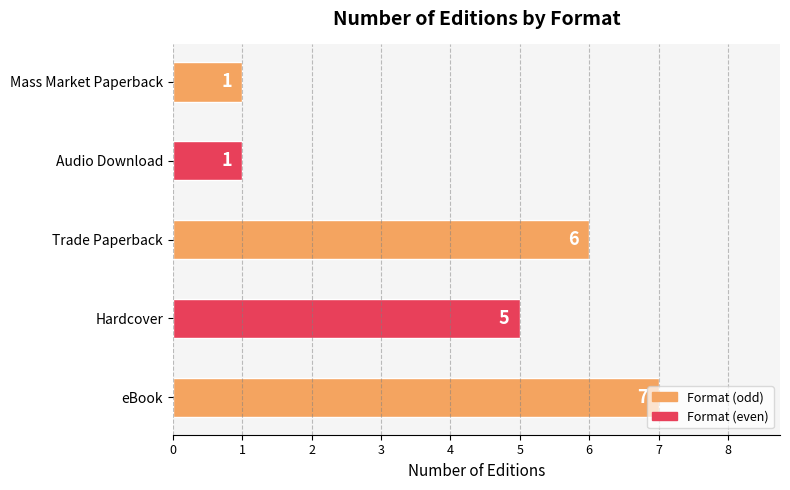

True or false: the data shows 1 at Mass Market Paperback.

True